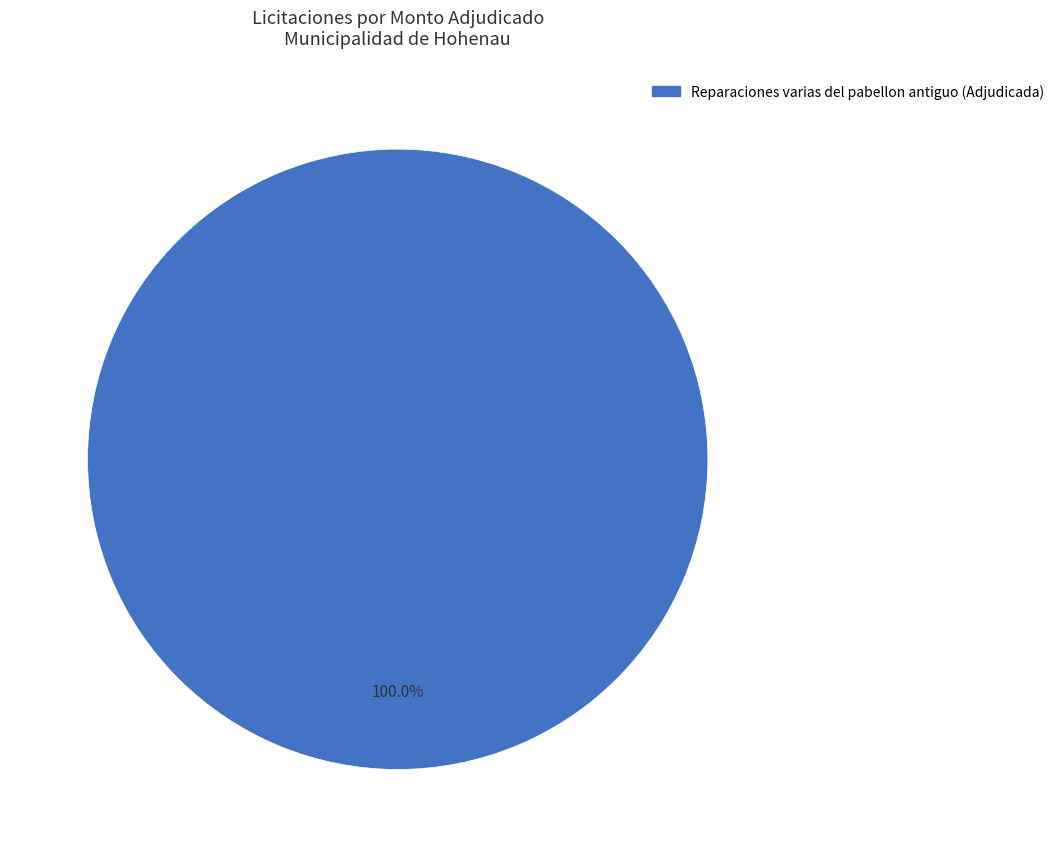

Is there a majority slice in this chart?

Yes